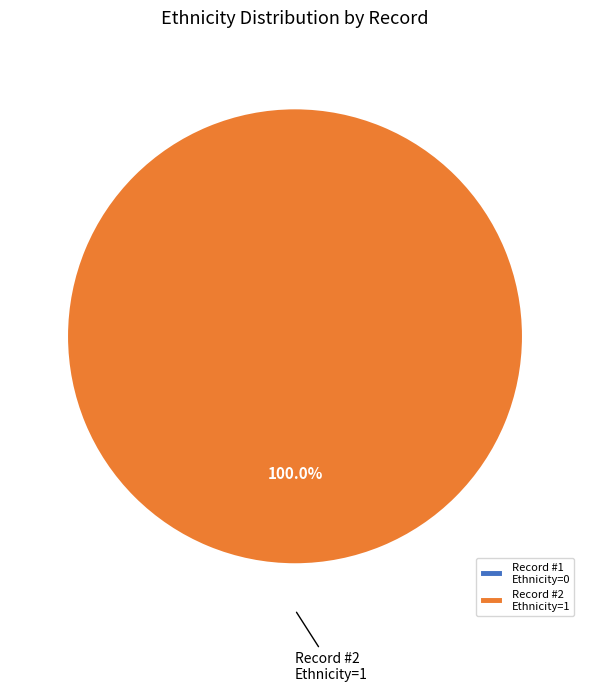

Count the number of slices in the pie.

2